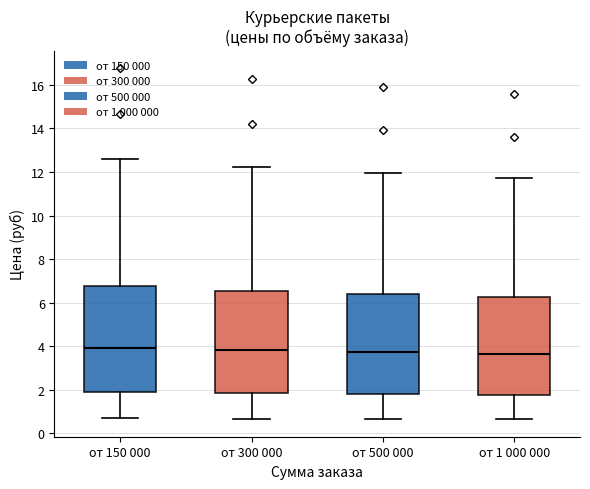

Where does the upper whisker of the box for от 500 000 end on the y-axis? The values are not printed on the chart, so give them approximately, as read against the axis.

12.0